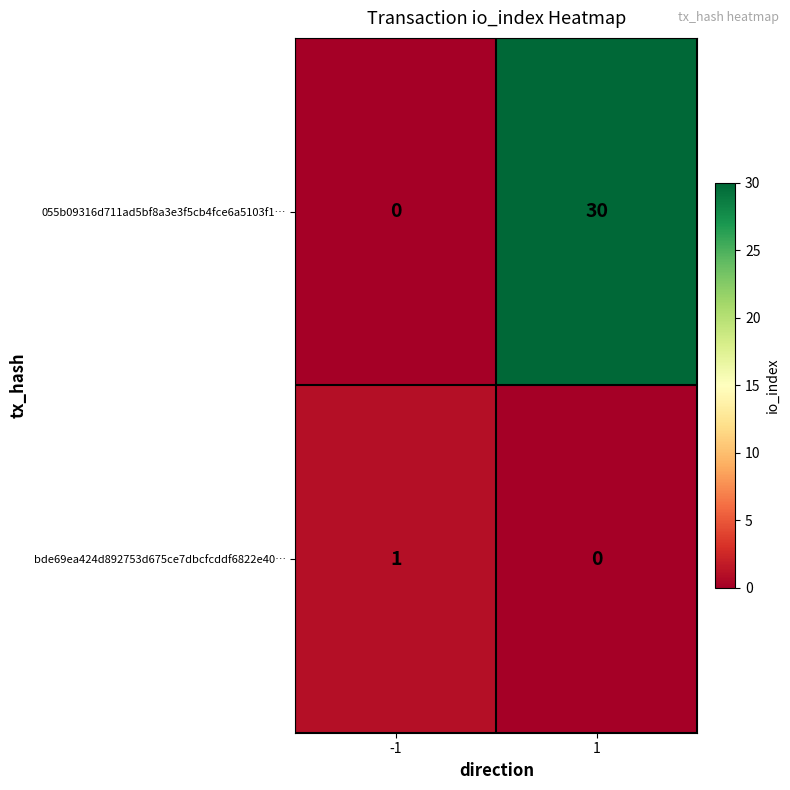

How many distinct data groups are displayed?

2